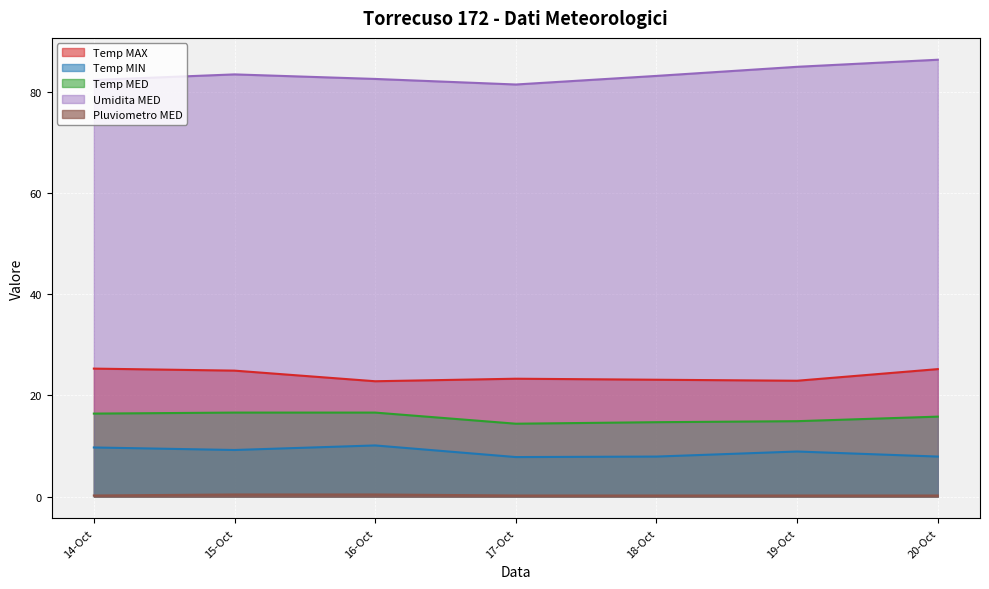

True or false: Pluviometro MED and Temp MAX cross at least once.

False